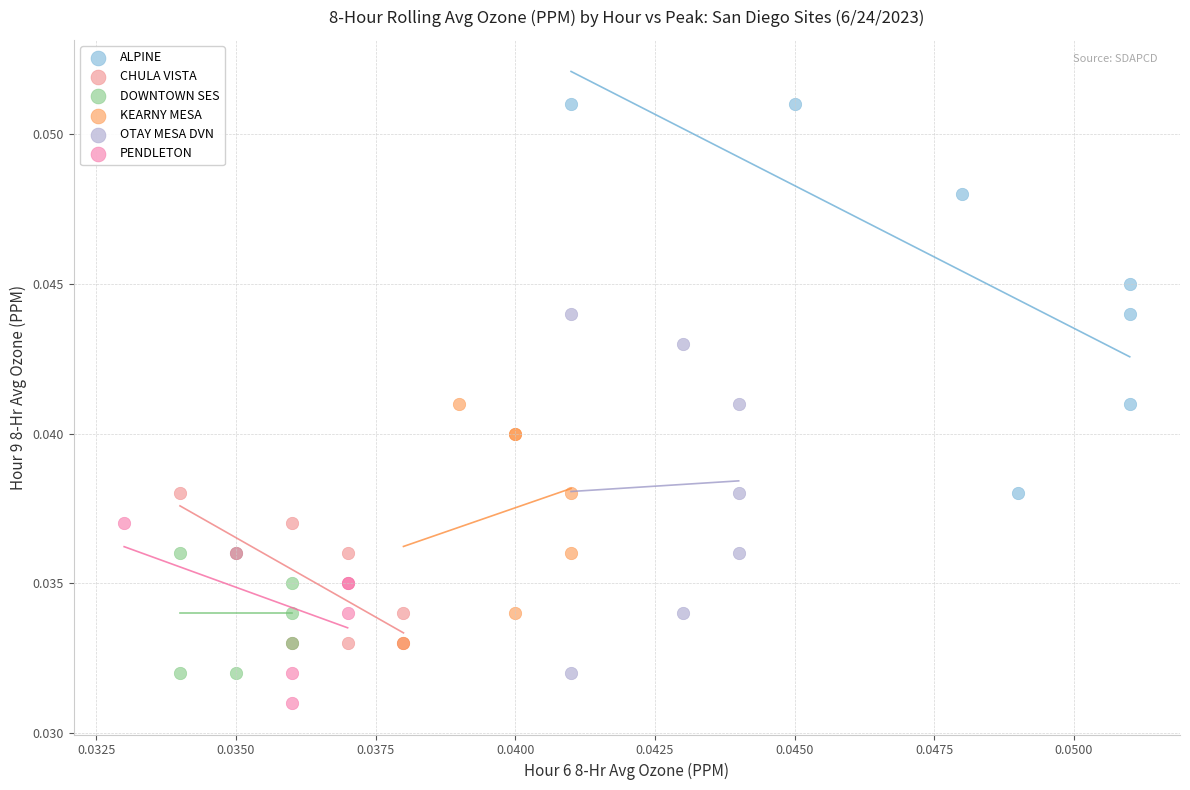

Which series has the widest spread of Y values?

ALPINE